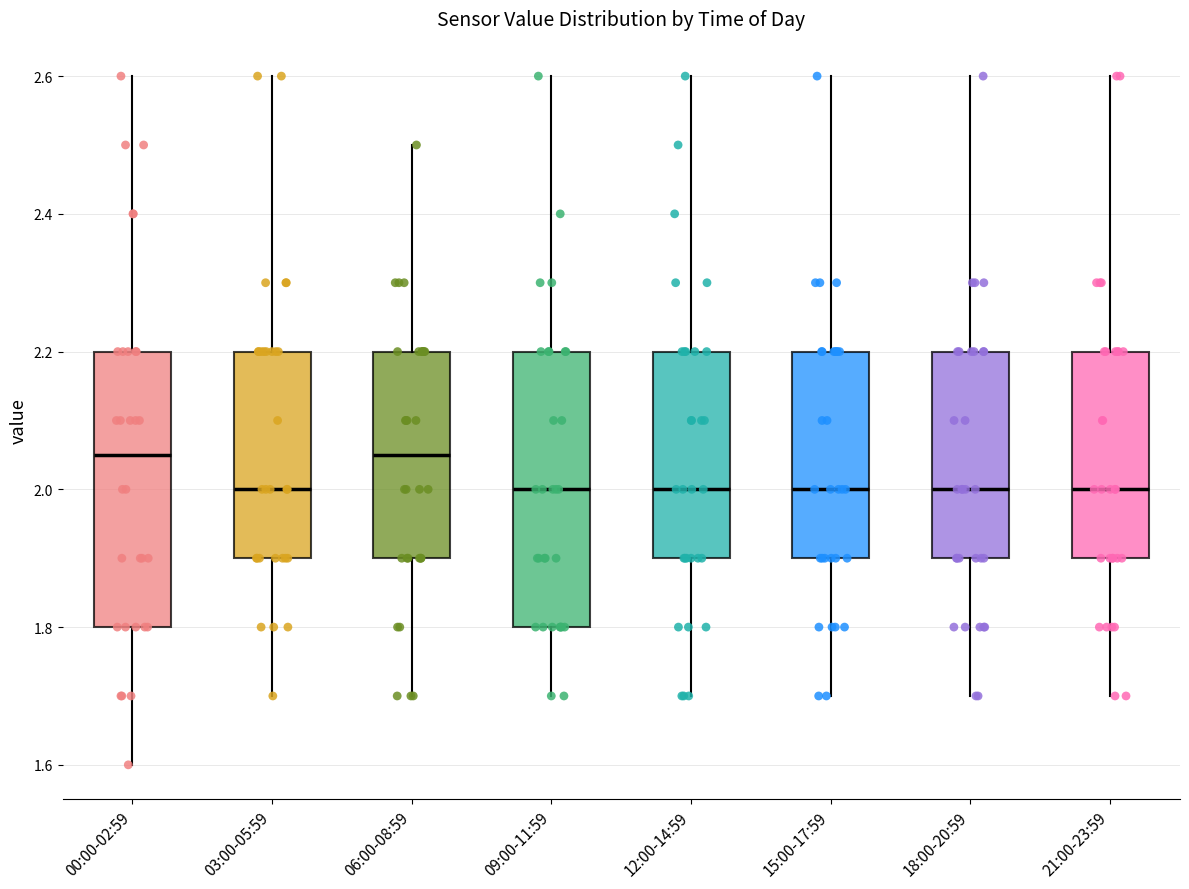

Reading left to right, read every box against the y-axis: the position of its median line, the range the box covers, and the ends of its whiskers. The values are not printed on the chart, so give them approximately, as read against the axis.

00:00-02:59: median 2.06, box 1.80 to 2.20, whiskers 1.60 to 2.60
03:00-05:59: median 2.00, box 1.90 to 2.20, whiskers 1.70 to 2.60
06:00-08:59: median 2.06, box 1.90 to 2.20, whiskers 1.70 to 2.50
09:00-11:59: median 2.00, box 1.80 to 2.20, whiskers 1.70 to 2.60
12:00-14:59: median 2.00, box 1.90 to 2.20, whiskers 1.70 to 2.60
15:00-17:59: median 2.00, box 1.90 to 2.20, whiskers 1.70 to 2.60
18:00-20:59: median 2.00, box 1.90 to 2.20, whiskers 1.70 to 2.60
21:00-23:59: median 2.00, box 1.90 to 2.20, whiskers 1.70 to 2.60